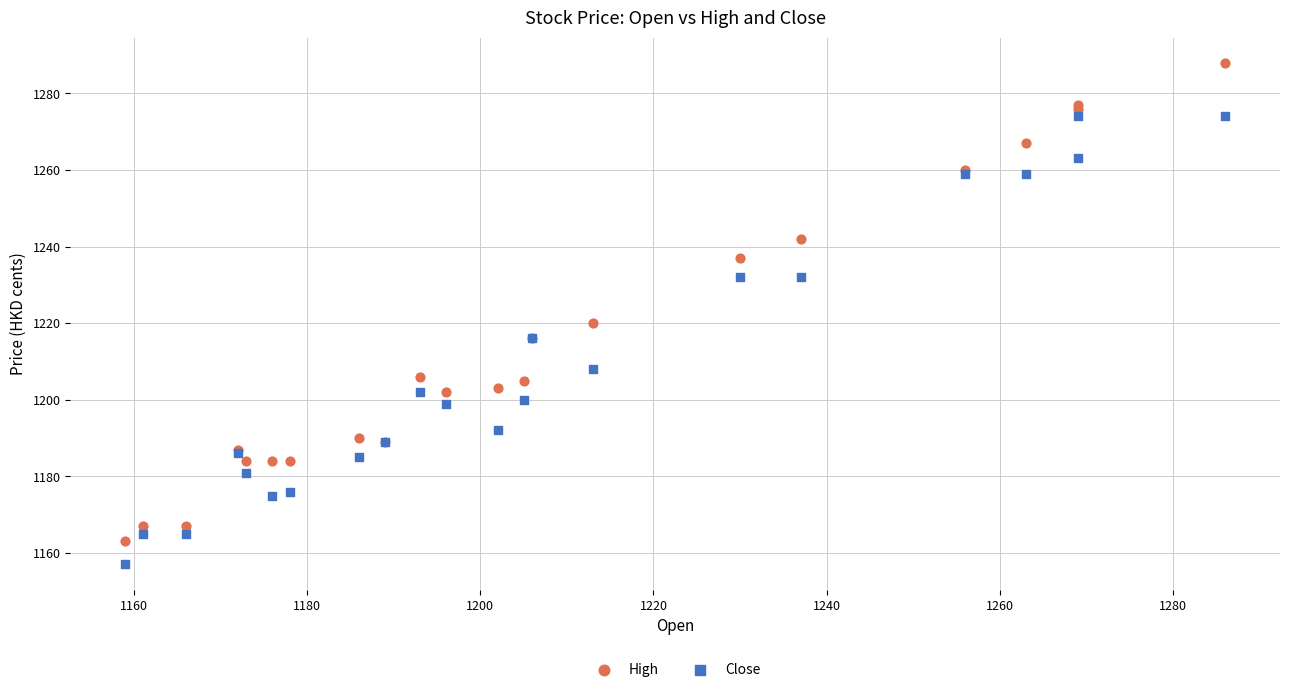

Which series reaches the minimum Y coordinate?

Close